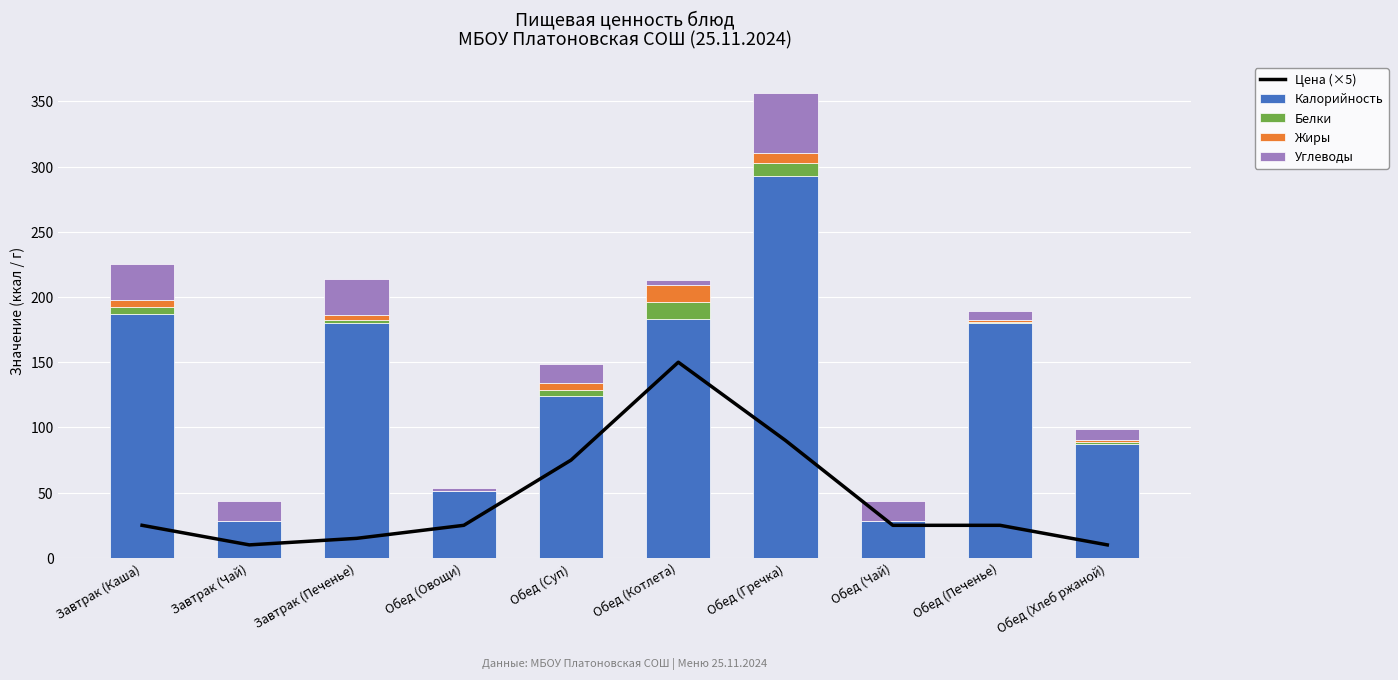

Is it true that Белки equals 0.3 at Обед (Овощи)?

False